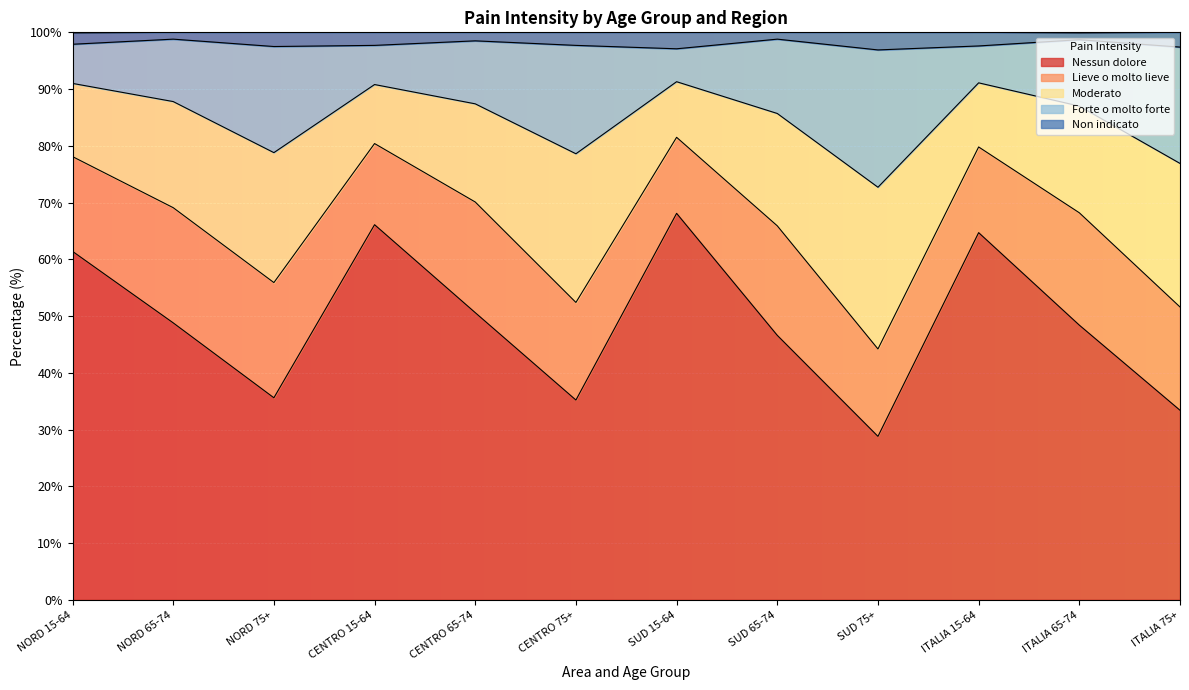

Which series has the largest range (max minus min)?

Nessun dolore